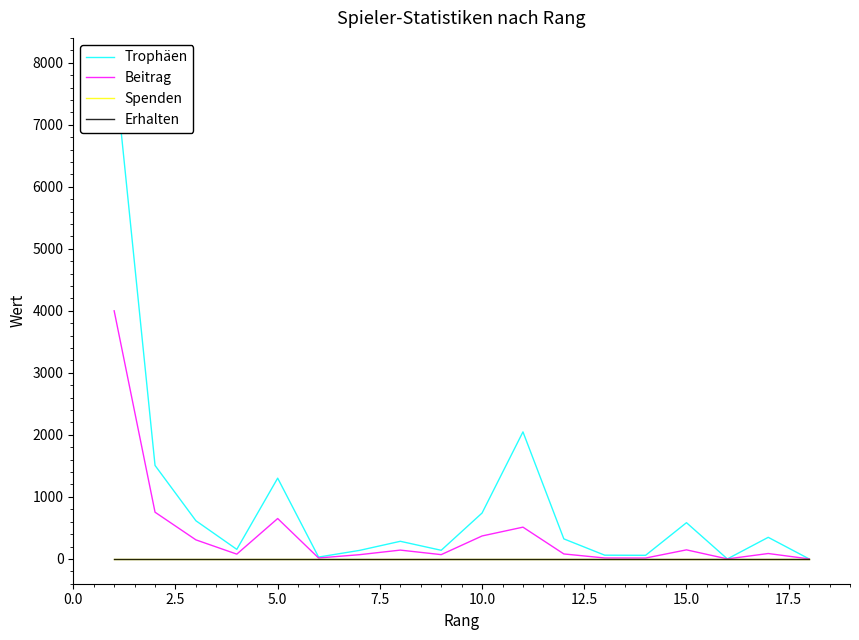

Does the chart display data point markers on the line(s)?

No